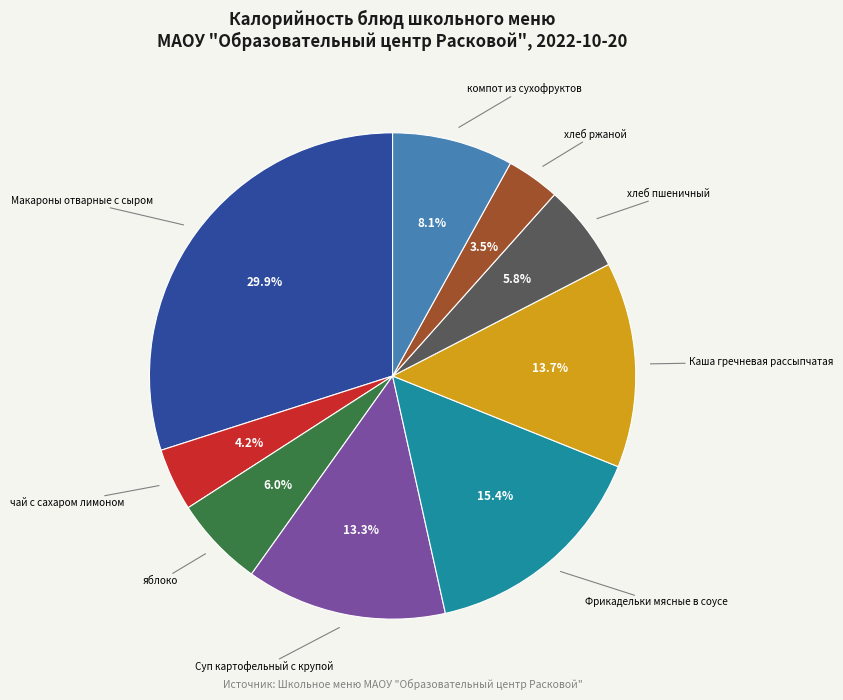

Is there any slice that represents more than half of the pie?

No